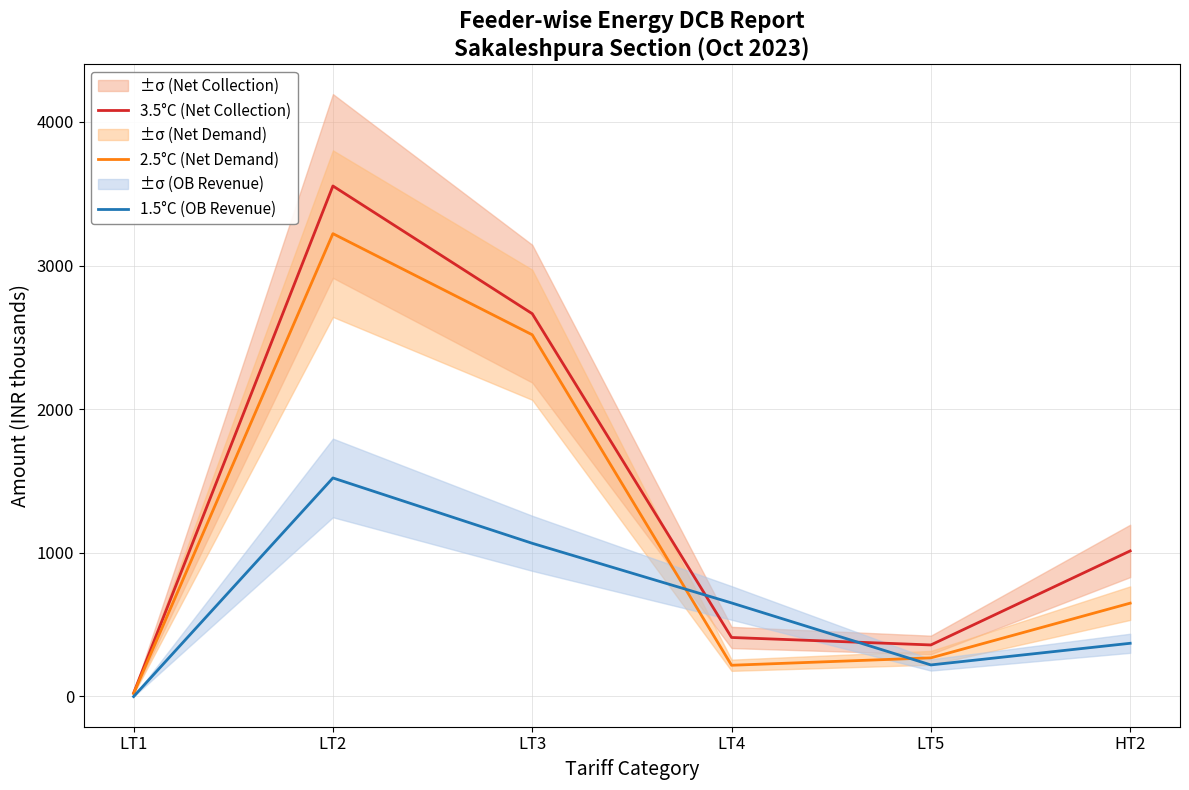

What is the lowest value of the 3.5°C (Net Collection) series?

22.8